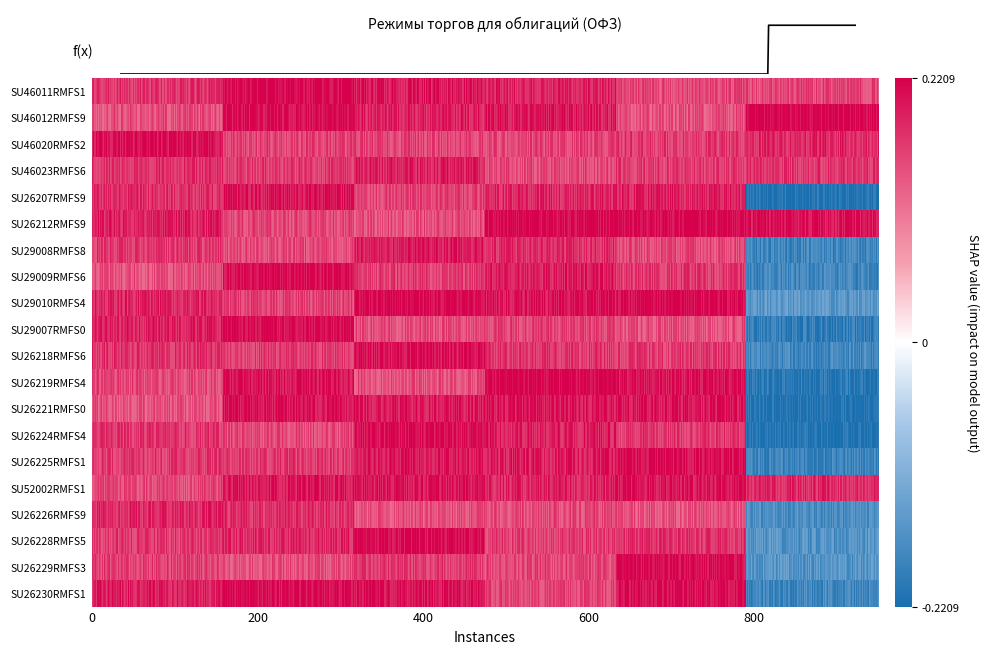

Rank the series by their maximum value, from highest to lowest.

SU46011RMFS1, SU46012RMFS9, SU46020RMFS2, SU46023RMFS6, SU26207RMFS9, SU26212RMFS9, SU29008RMFS8, SU29009RMFS6, SU29010RMFS4, SU29007RMFS0, SU26218RMFS6, SU26219RMFS4, SU26221RMFS0, SU26224RMFS4, SU26225RMFS1, SU52002RMFS1, SU26226RMFS9, SU26228RMFS5, SU26229RMFS3, SU26230RMFS1